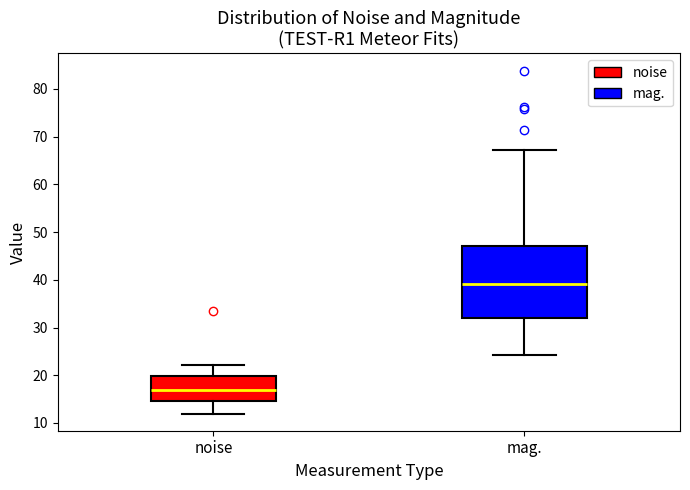

Reading left to right, transcribe this box plot: for each box, give where its median line is, the range the box spans, and where its two whiskers end, as read against the y-axis. The values are not printed on the chart, so give them approximately, as read against the axis.

noise: median 17, box 15 to 20, whiskers 12 to 22
mag.: median 39, box 32 to 47, whiskers 24 to 67